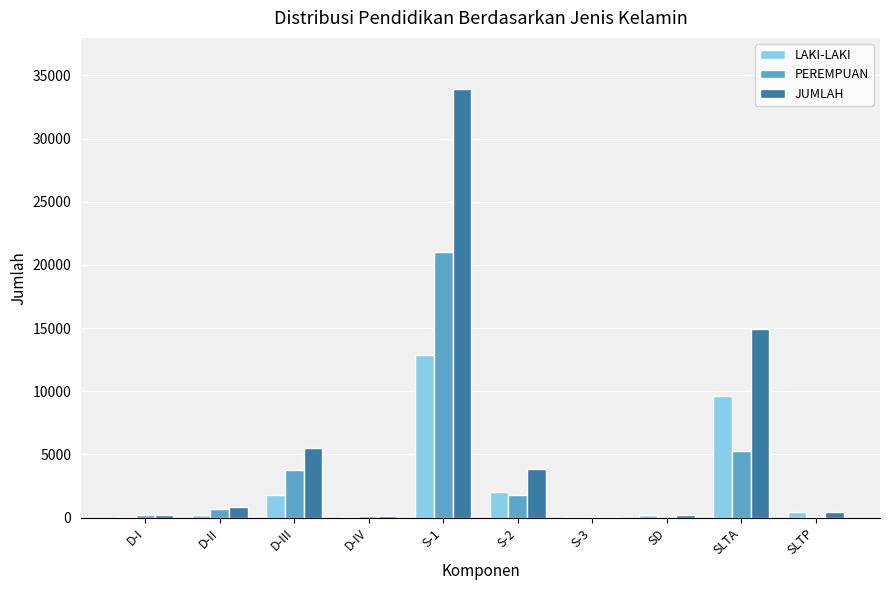

Is it true that JUMLAH equals 14923 at SLTA?

True